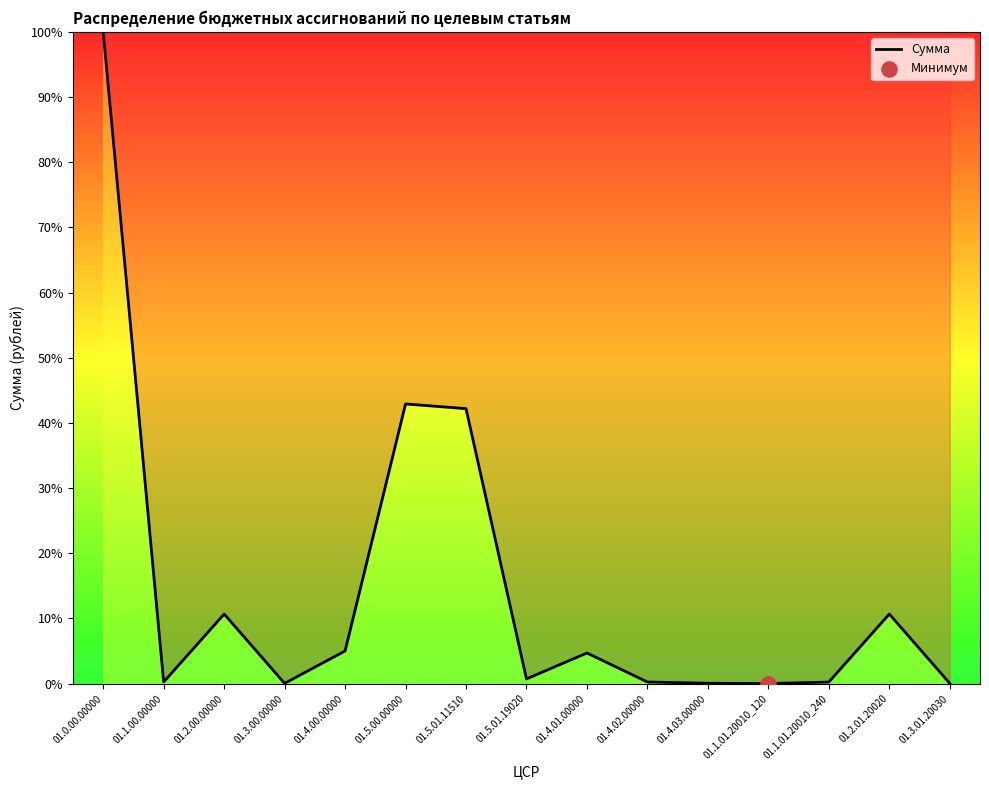

Which has a higher value, 01.4.00.00000 or 01.2.00.00000?

01.2.00.00000